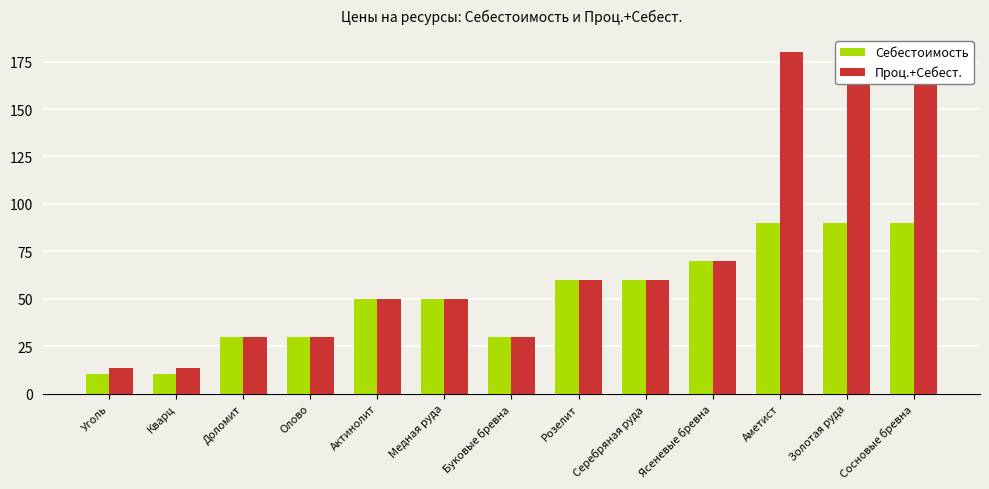

List the labels in order of Проц.+Себест. value, smallest first.

Уголь, Кварц, Доломит, Олово, Буковые бревна, Актинолит, Медная руда, Розелит, Серебряная руда, Ясеневые бревна, Аметист, Золотая руда, Сосновые бревна